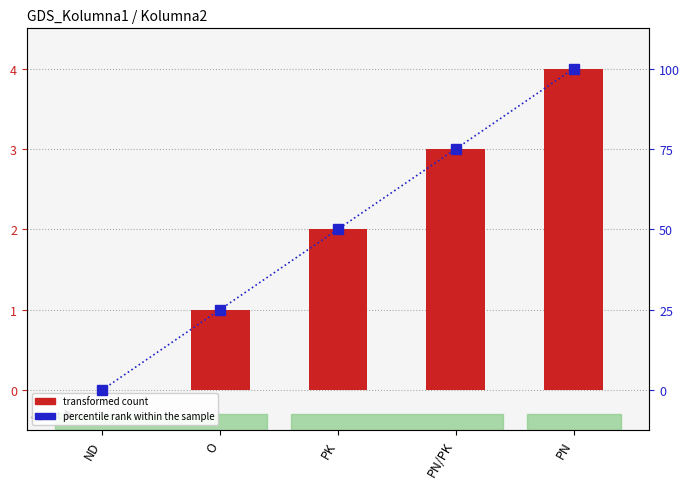

Rank the categories by percentile rank within the sample value from highest to lowest.

PN, PN/PK, PK, O, ND